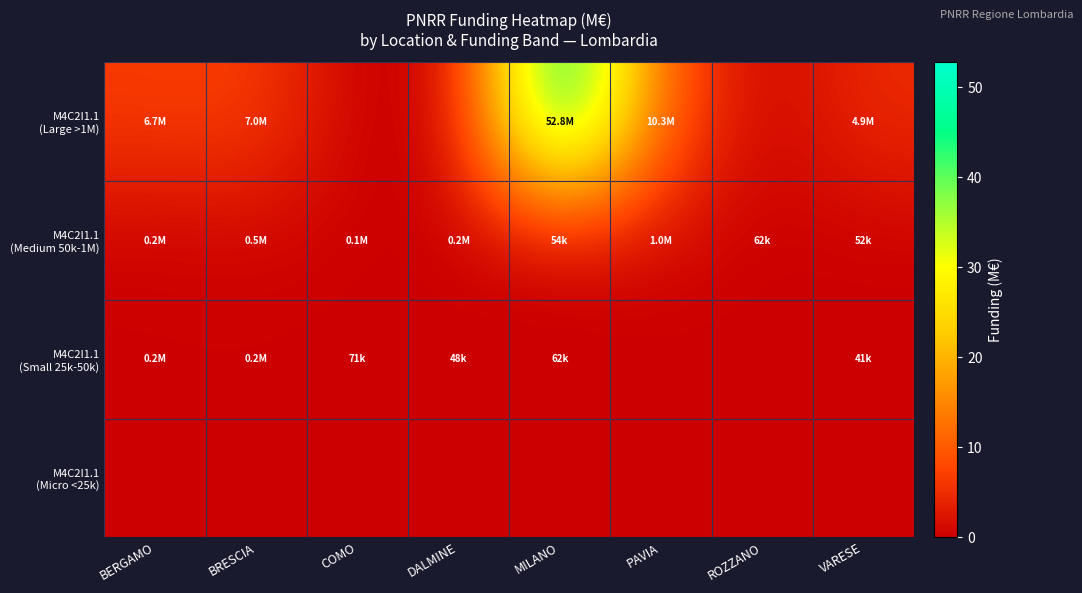

At how many categories does at least one series exceed 22?

1